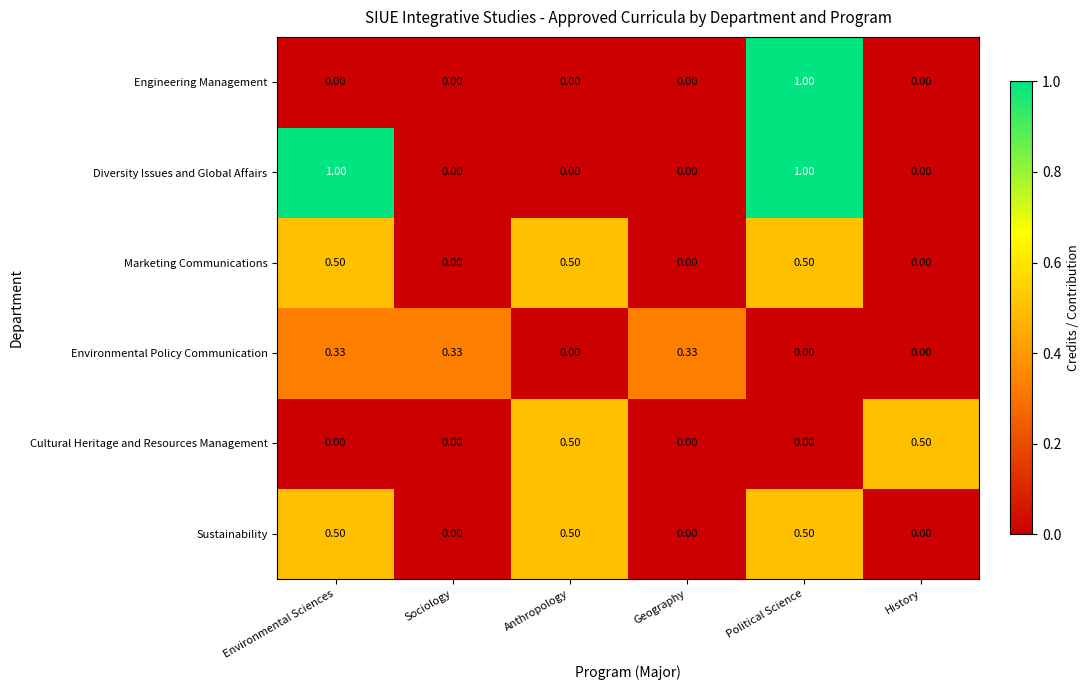

What is the difference between the highest and lowest values at Political Science?

1.0